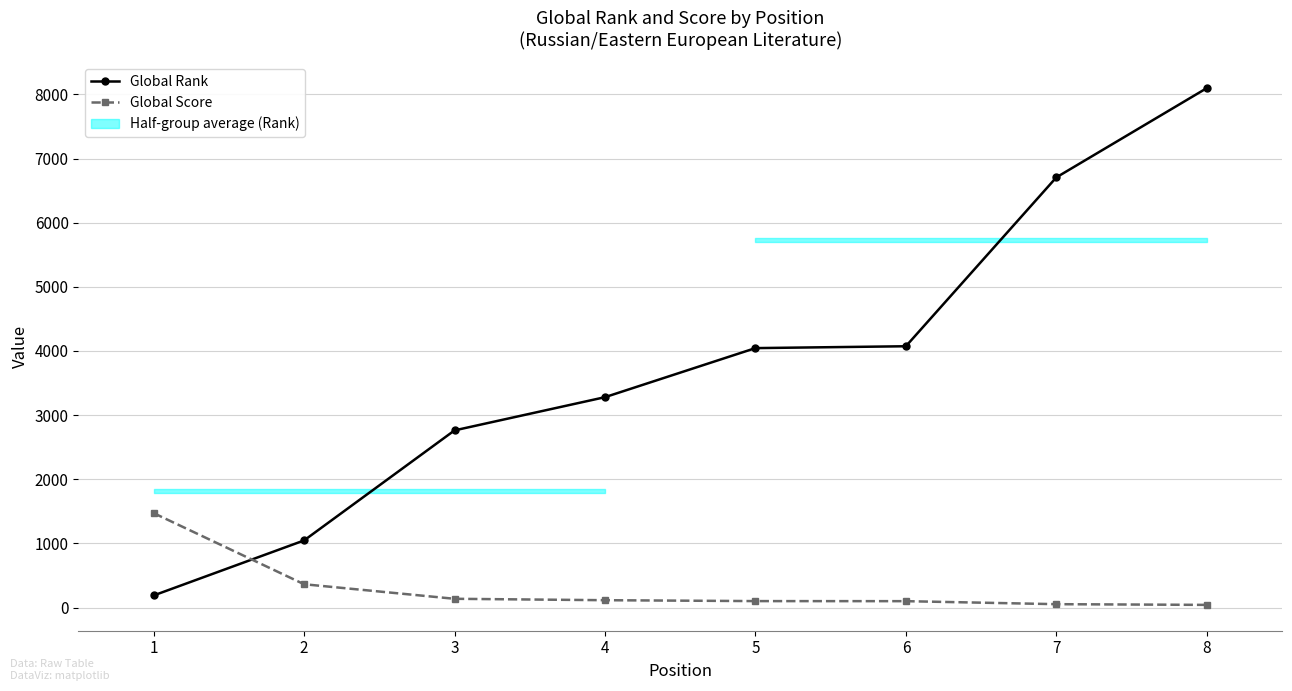

How many data points in Global Score are less than 114?

4